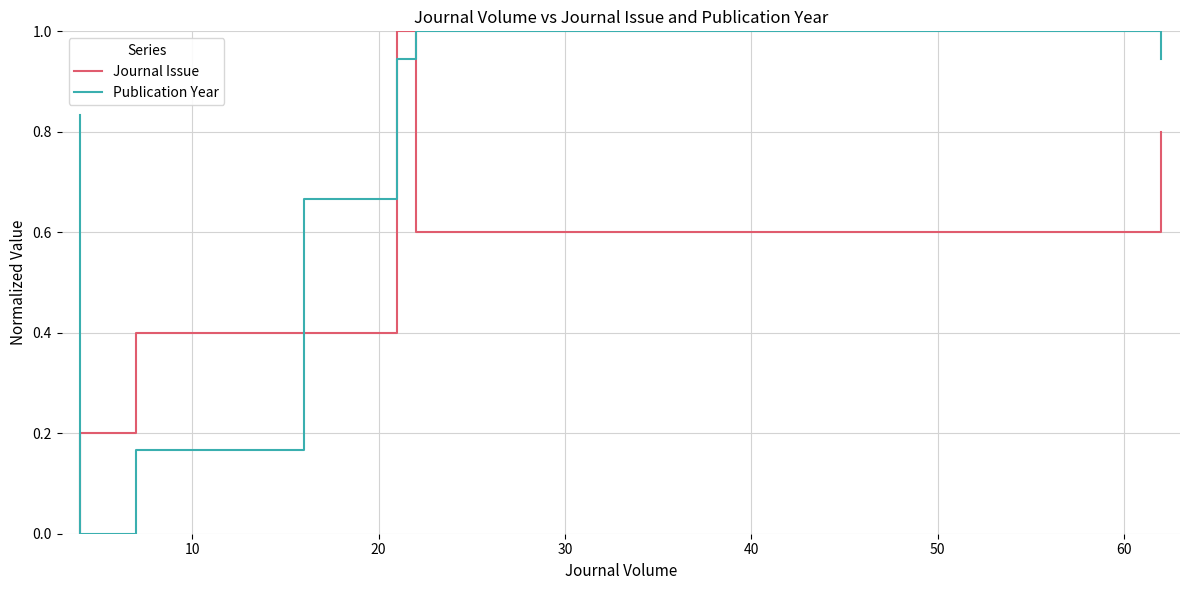

How many categories are shown in the chart?

7